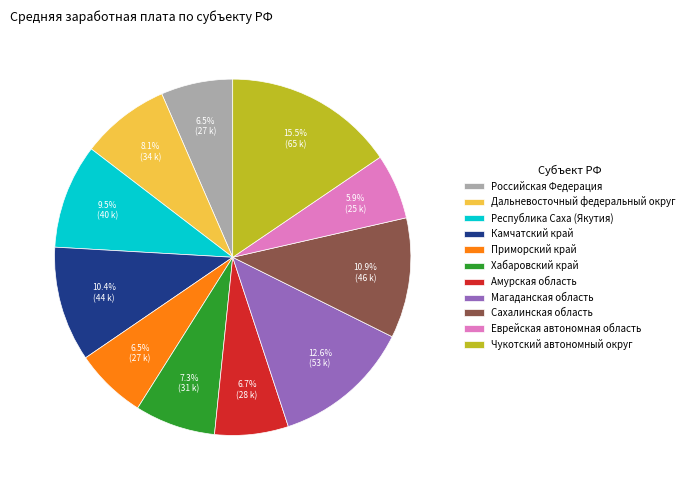

To the nearest percent, what is the difference between the largest and smallest slice percentages?

10%